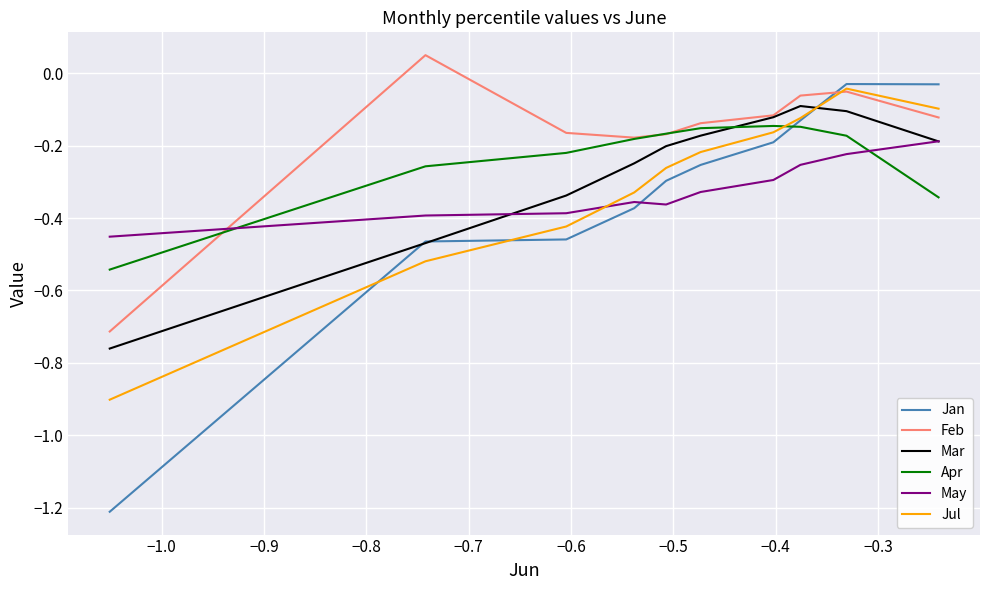

Which series has the widest spread of values?

Jan